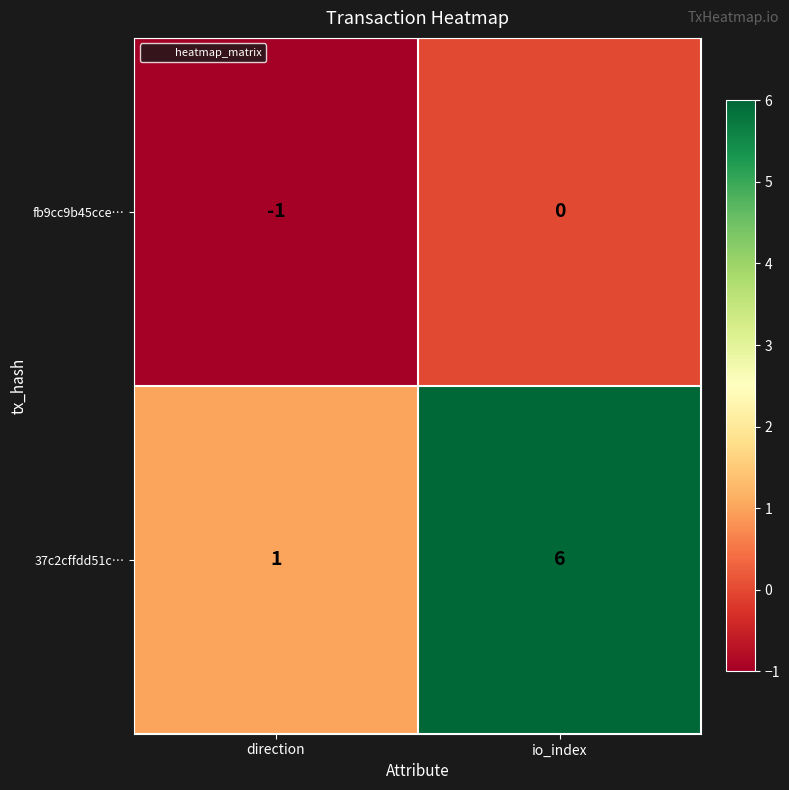

At how many categories does at least one series exceed 0?

2